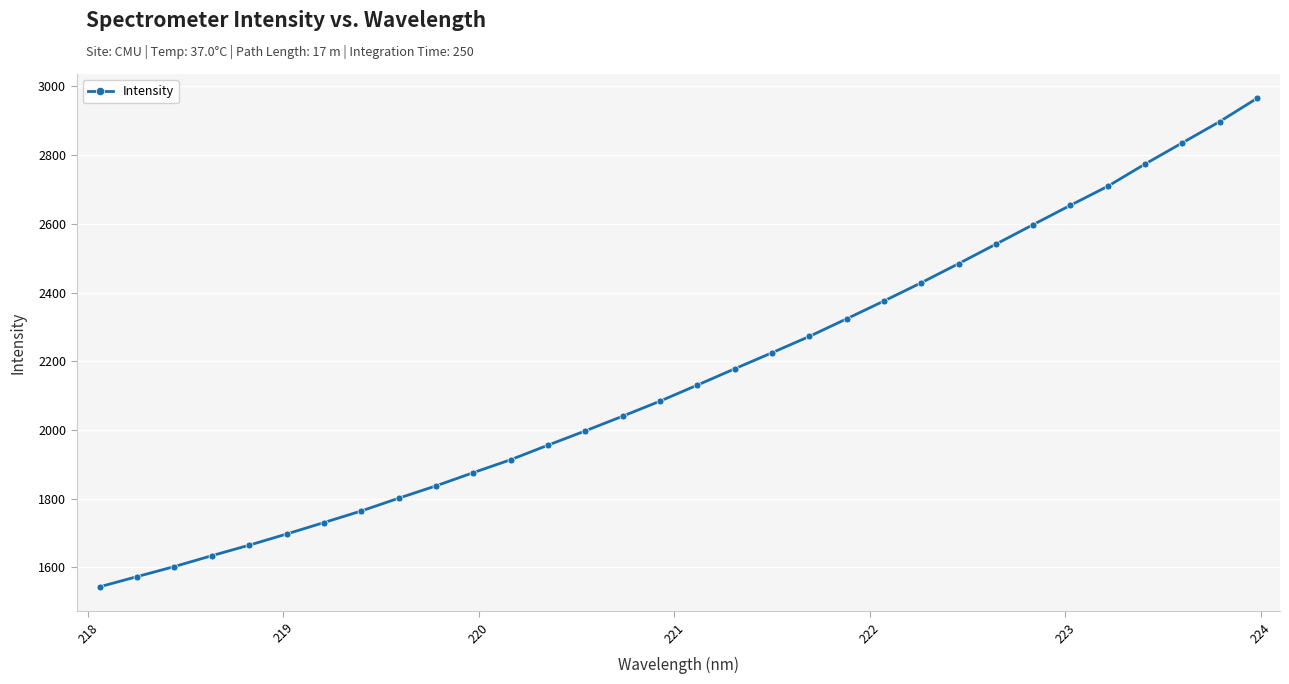

Is this an area chart (filled region under the line)?

No